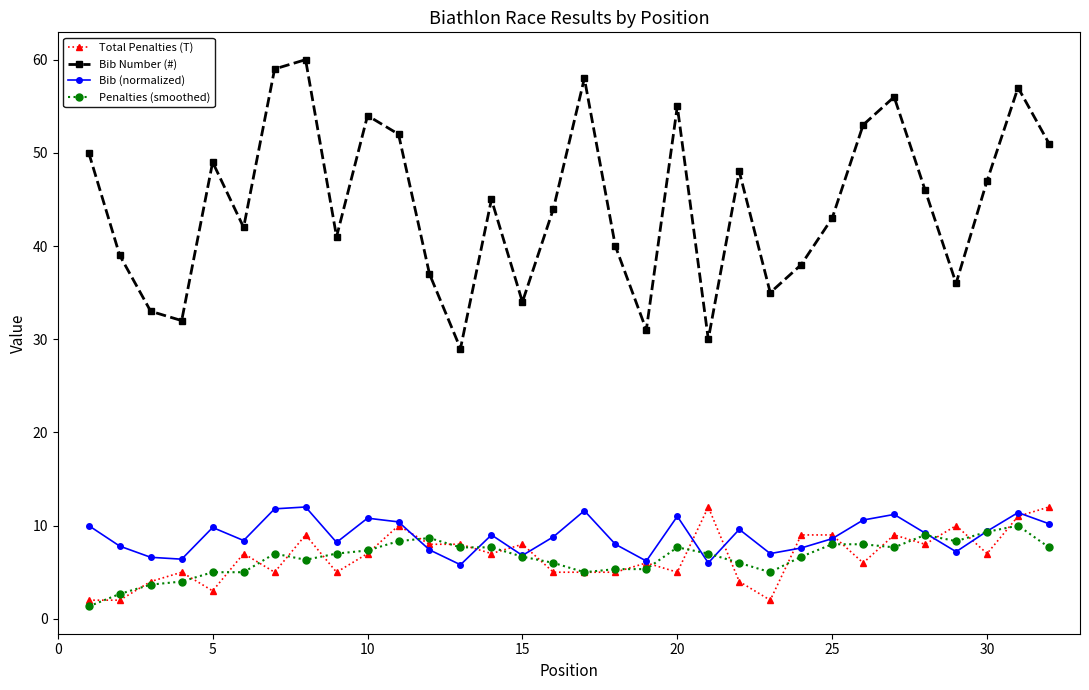

True or false: Penalties (smoothed) has more than 0 points higher than both neighbors.

True